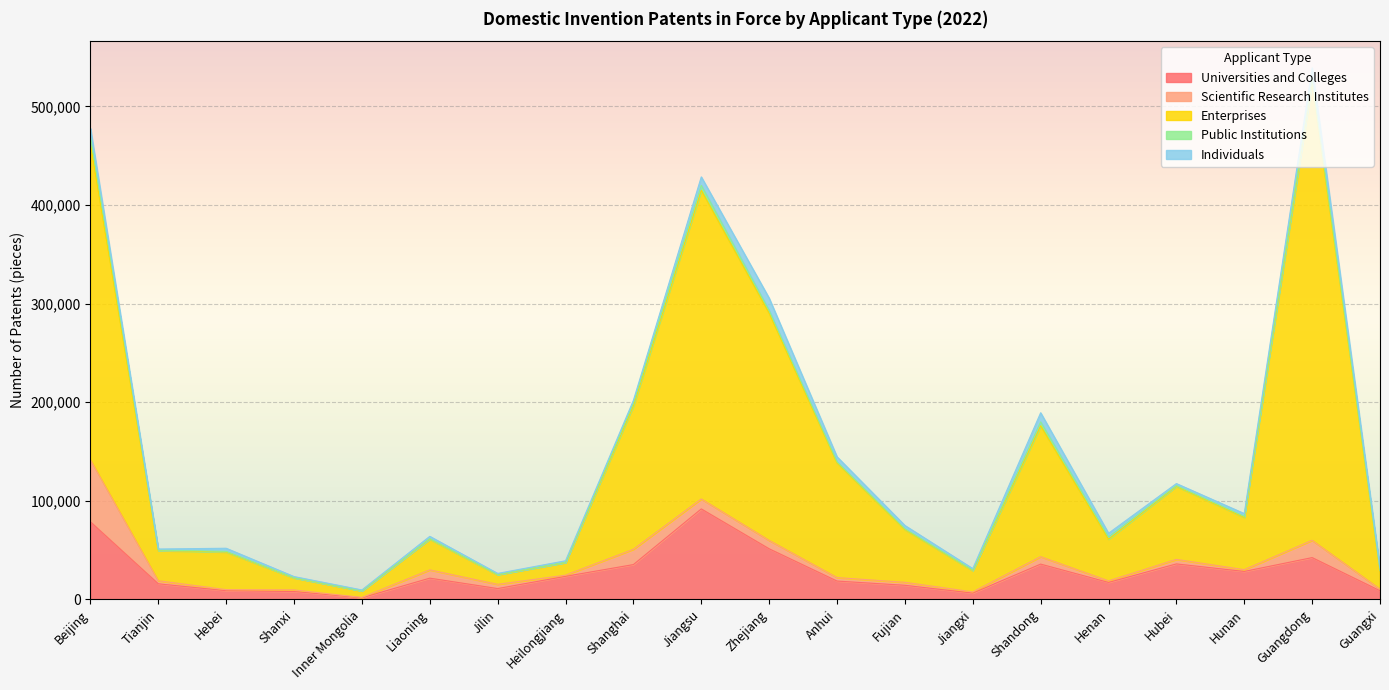

Is the value of Individuals at Guangdong greater than the value of Public Institutions at Shanxi?

Yes